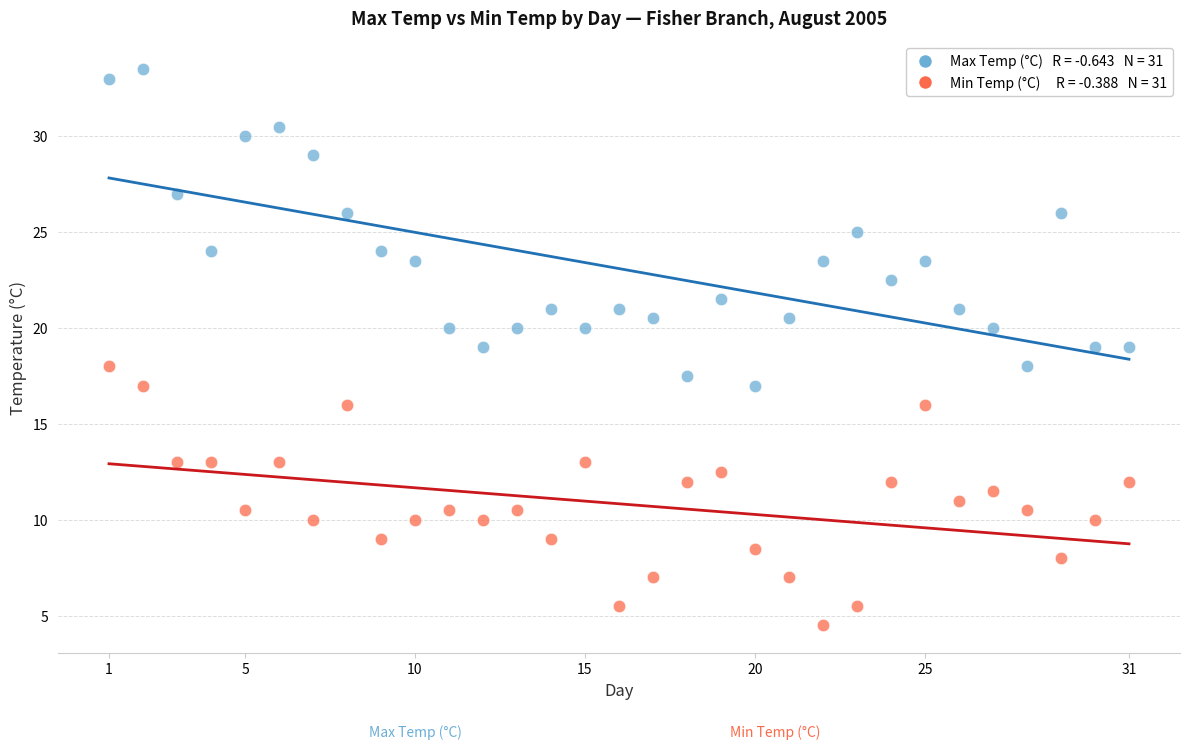

Across all data points, what is the range of Y values (max minus min)?

29.0